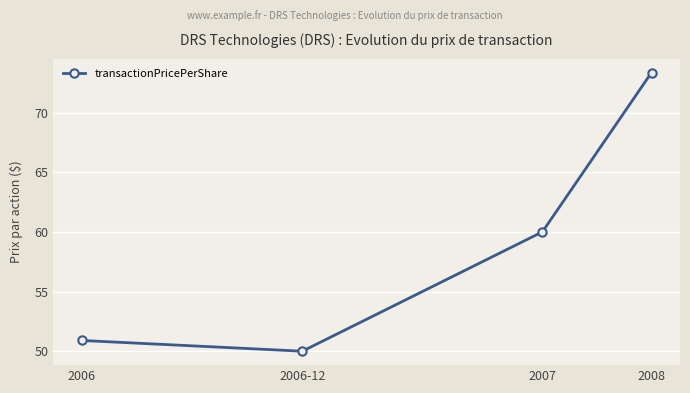

The value at 2006 is 50.9. True or false?

True